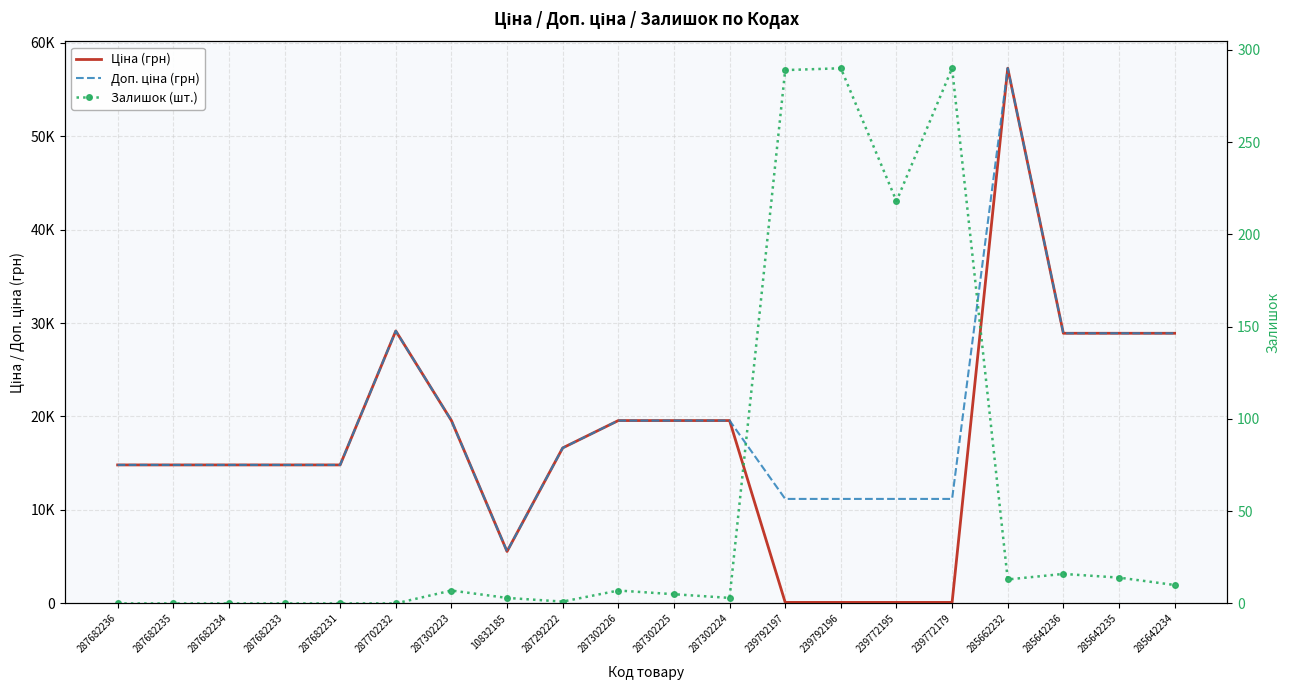

What position from the right is 287702232?

15